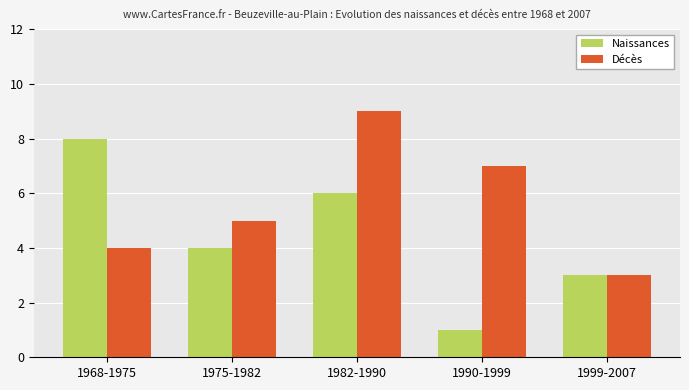

What is the greatest value displayed?

9